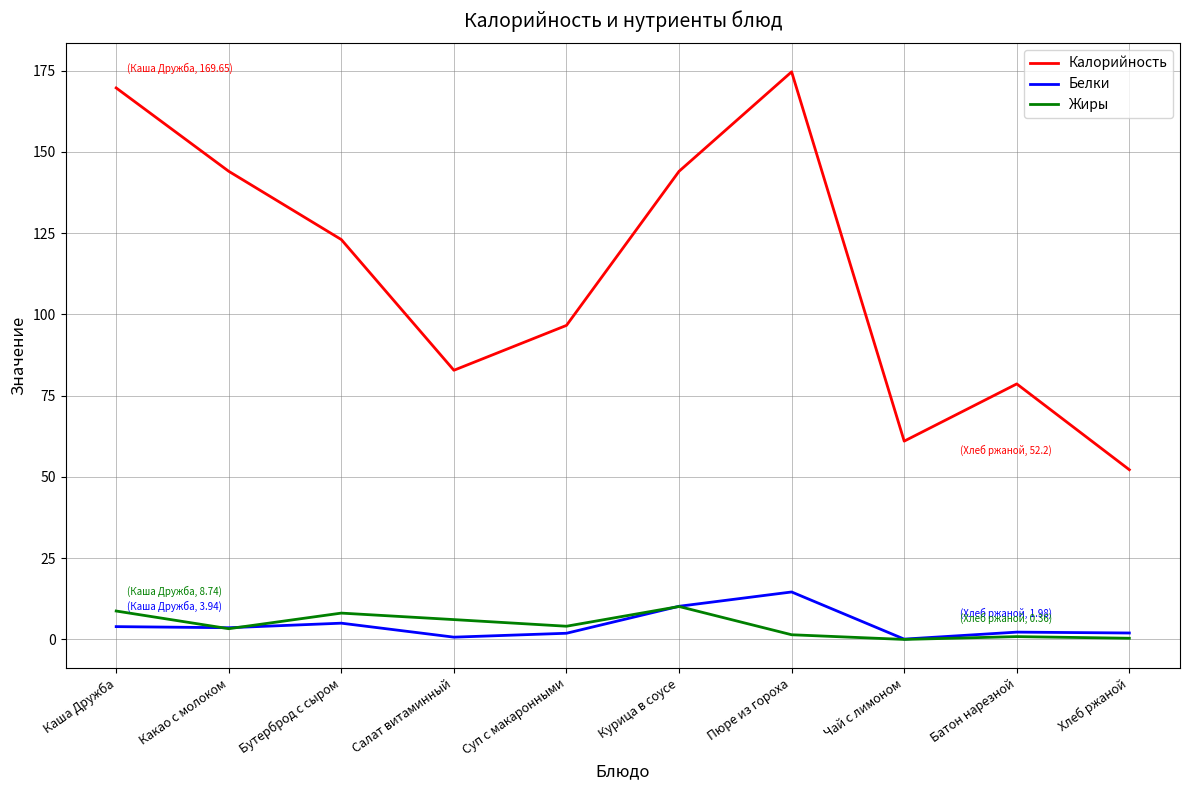

How many lines are shown in the chart?

3